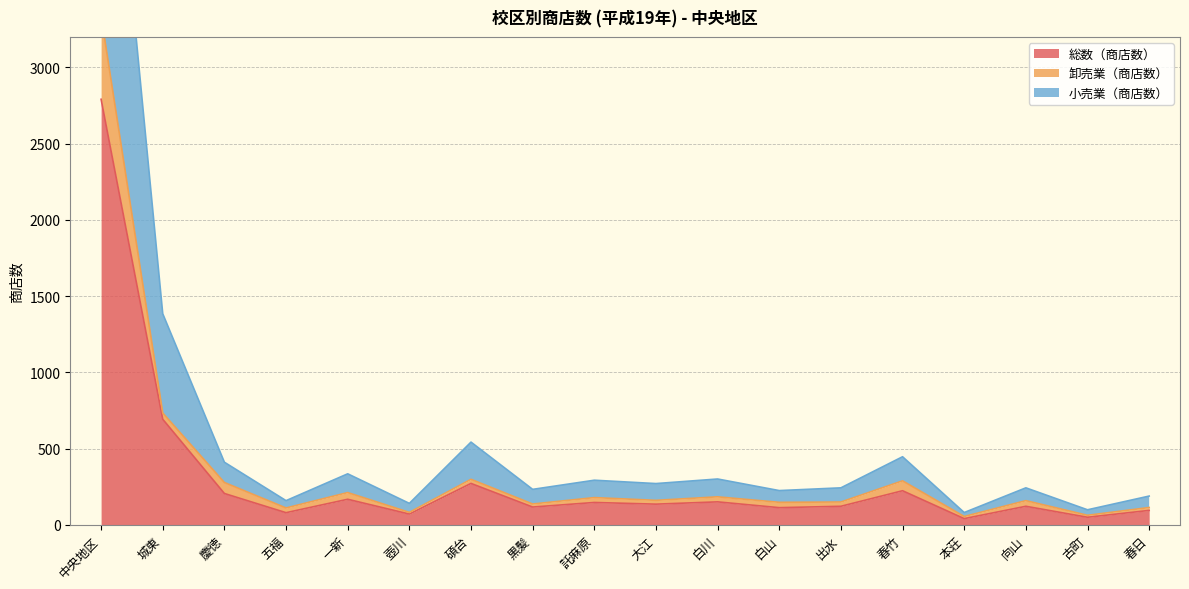

At which label does 総数（商店数） reach its peak?

中央地区